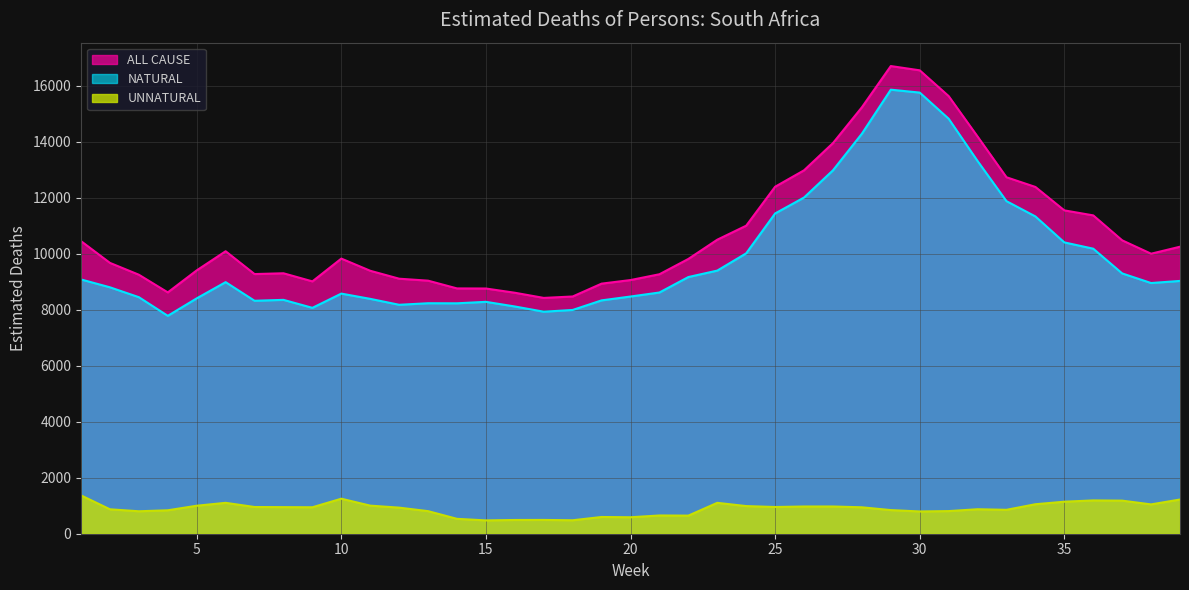

How many distinct data groups are displayed?

3